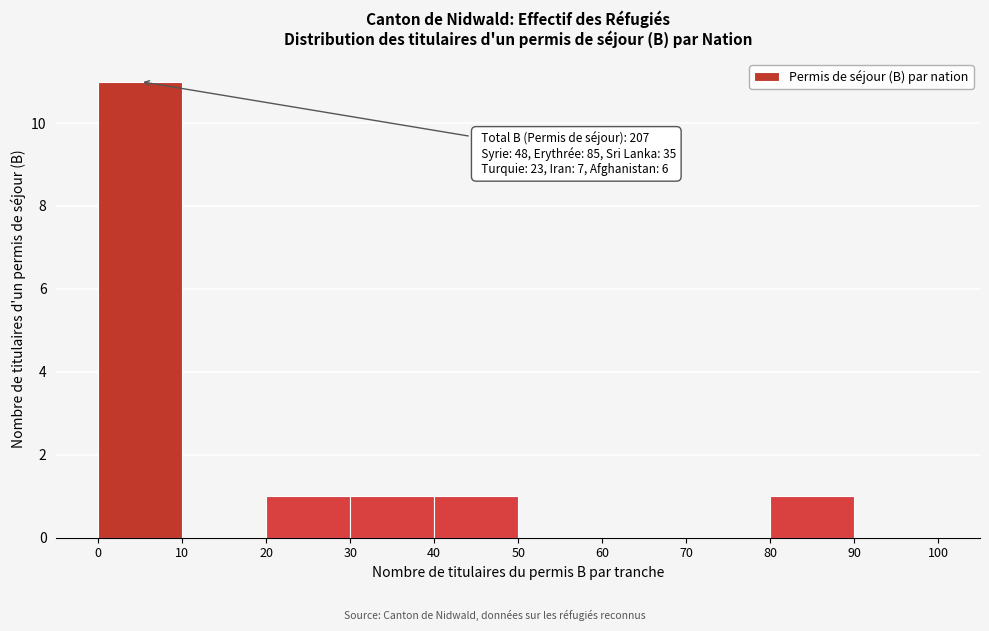

Which range on the x-axis has the tallest bar?

0 to 10